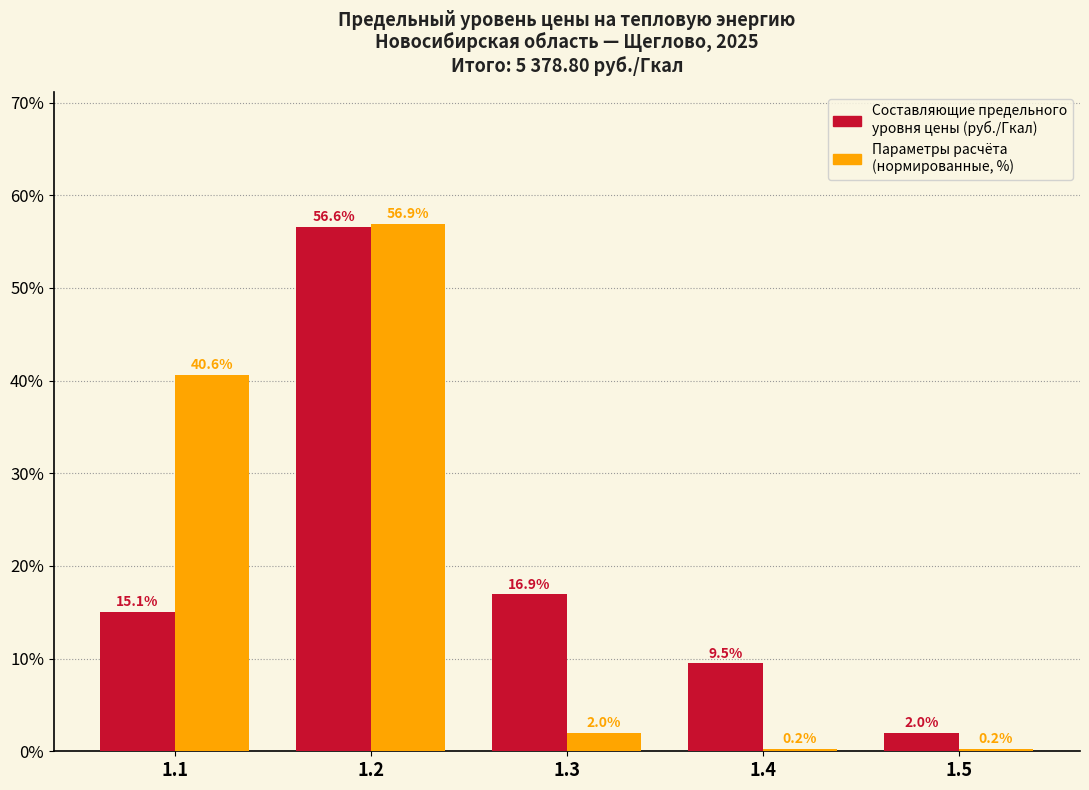

What is the greatest value displayed?

56.9